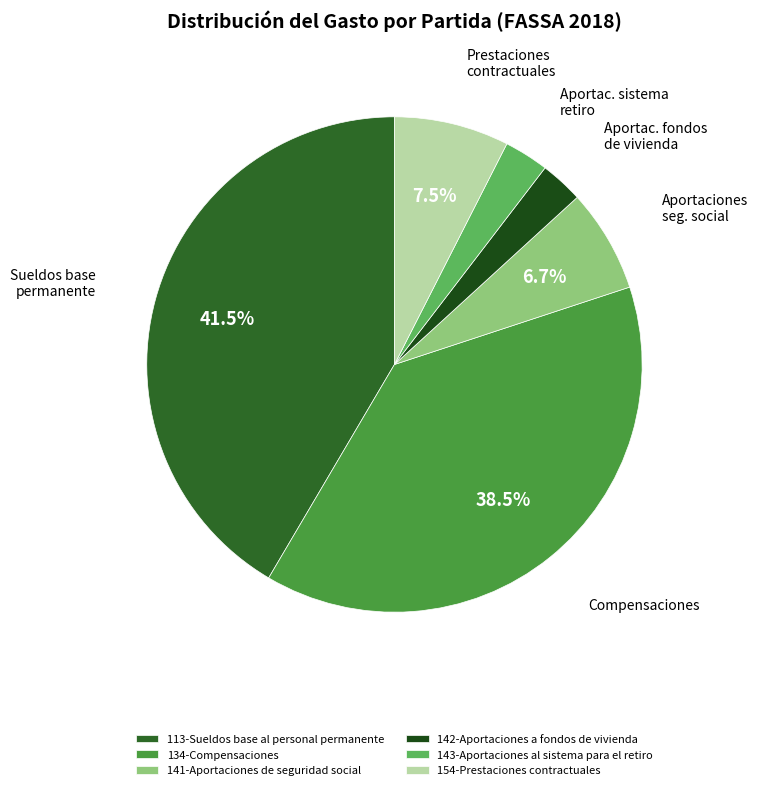

What is the change in value from 134-Compensaciones to 142-Aportaciones a fondos de vivienda?

-817726132